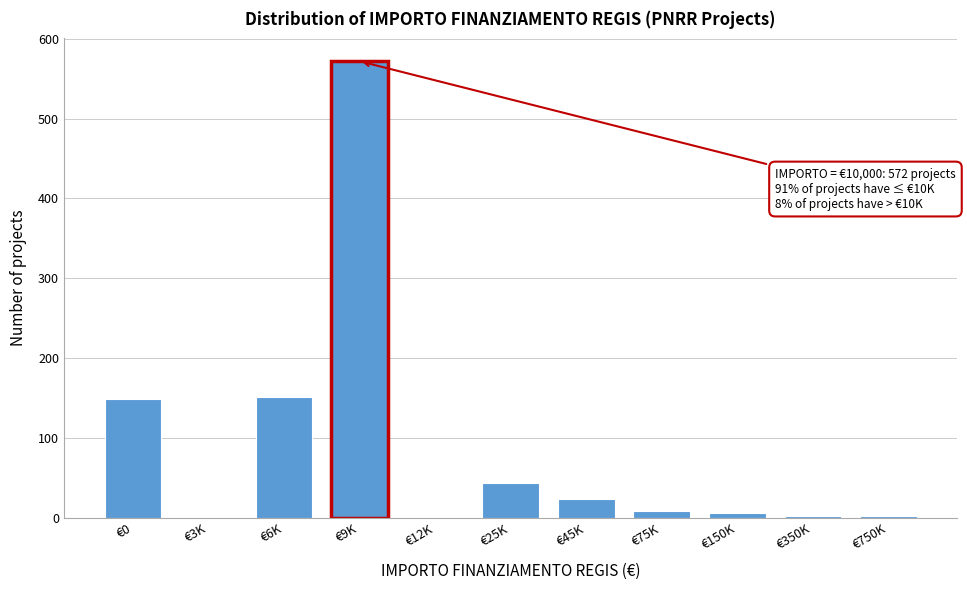

Approximately how many times larger is the value at €0 compared to €9K?

0.3